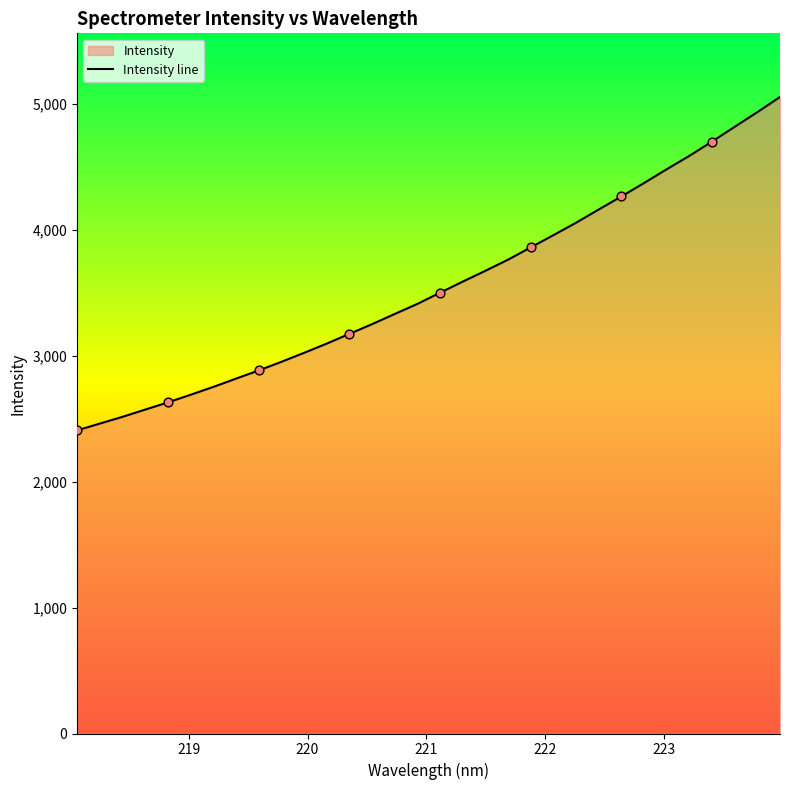

What is the greatest value displayed?

5052.2